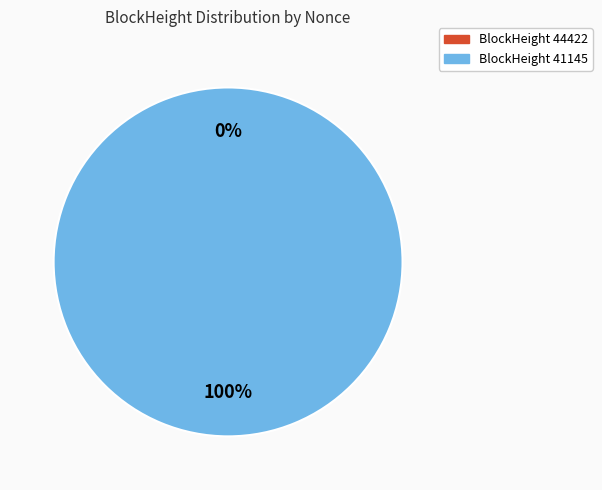

Which category accounts for the majority?

41145